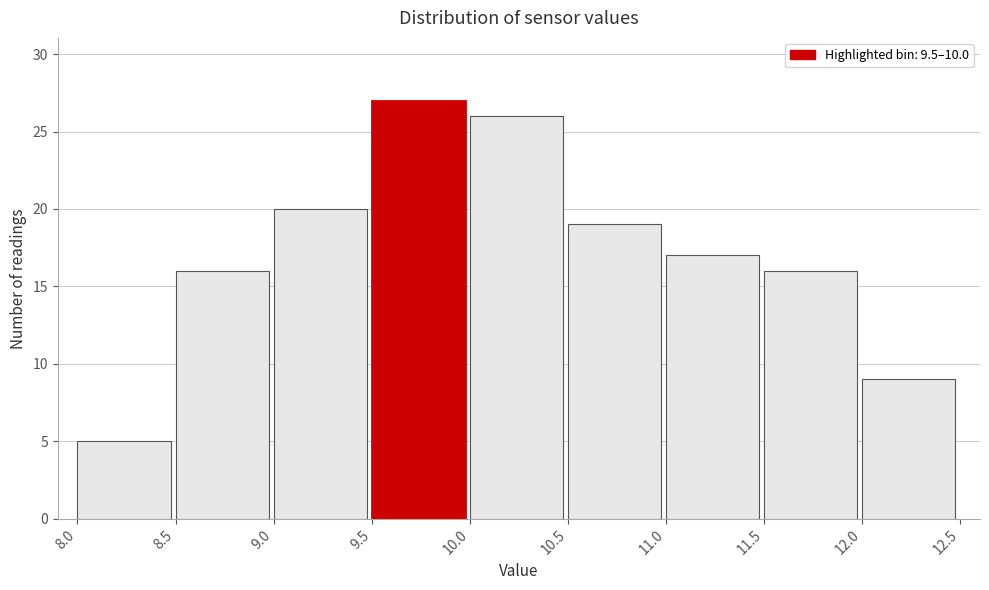

Reading left to right, list every bar in this chart as the range it spans on the x-axis followed by its height. The values are not printed on the chart, so give them approximately, as read against the axis.

8.0 to 8.5: 5
8.5 to 9.0: 16
9.0 to 9.5: 20
9.5 to 10.0: 27
10.0 to 10.5: 26
10.5 to 11.0: 19
11.0 to 11.5: 17
11.5 to 12.0: 16
12.0 to 12.5: 9